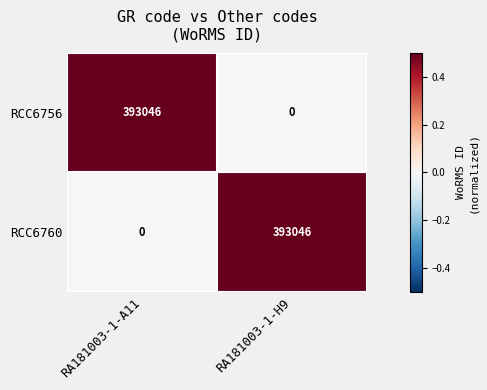

What is the sum of all RCC6756 values?

393046